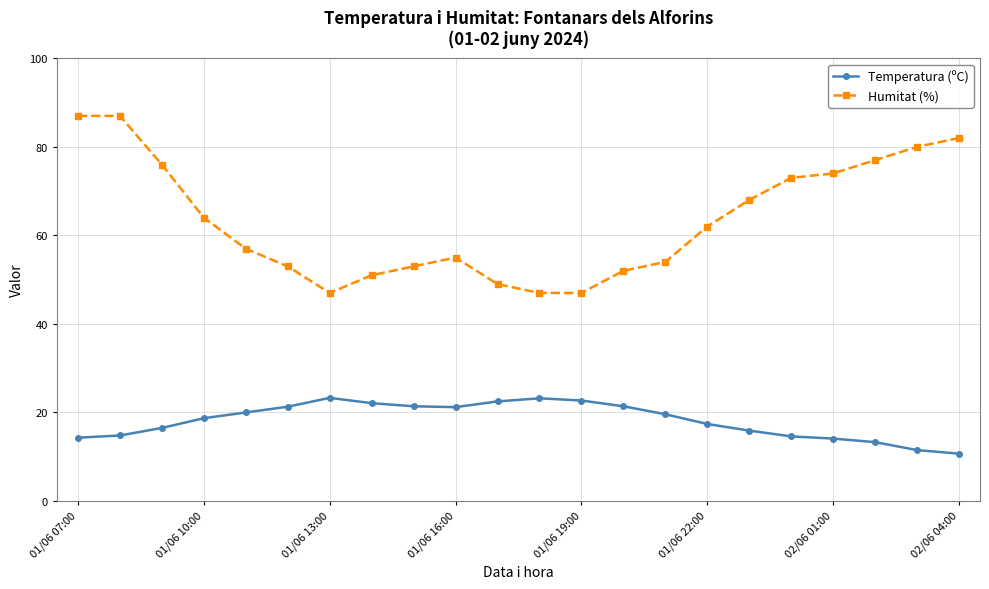

True or false: Humitat (%) and Temperatura (ºC) intersect in this chart.

False